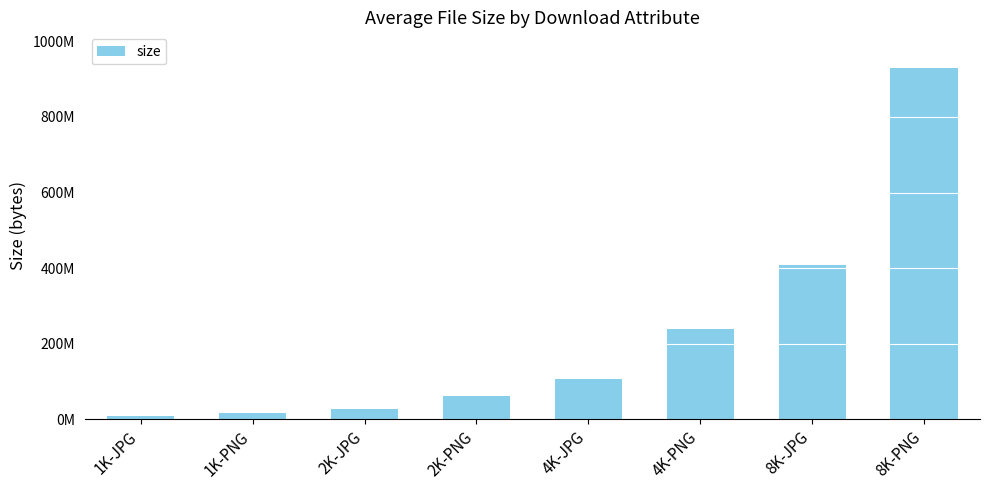

Does the chart contain any negative values?

No